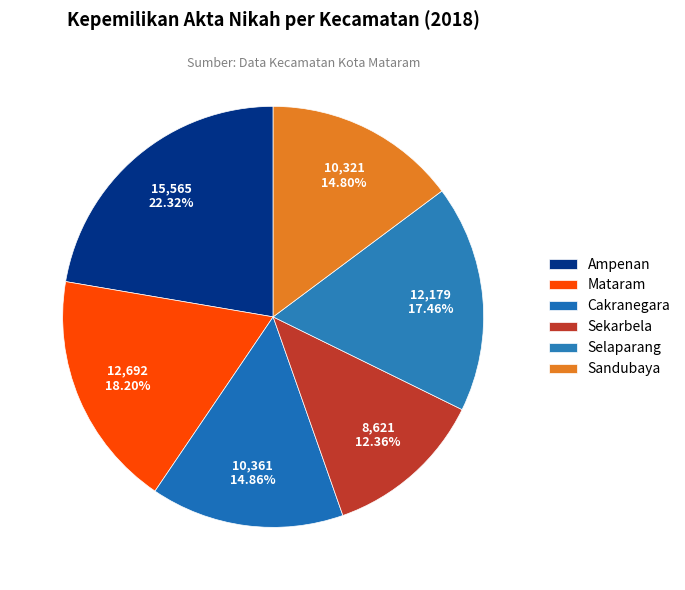

Is Selaparang the majority of the pie?

No